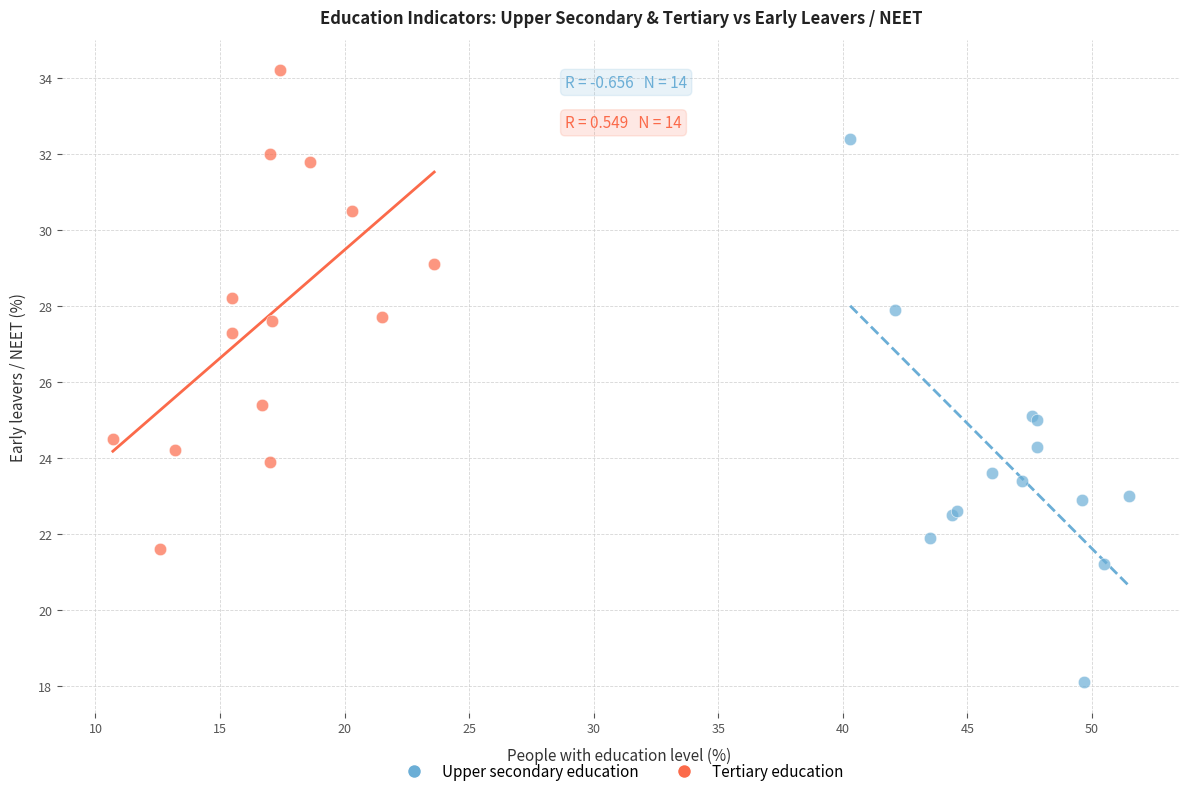

Which series reaches the maximum Y coordinate?

Tertiary education